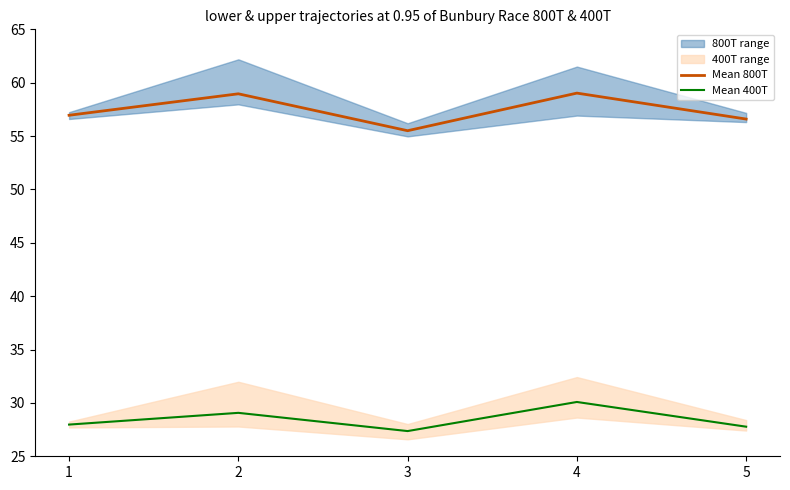

At which category is the sum across all series the highest?

4